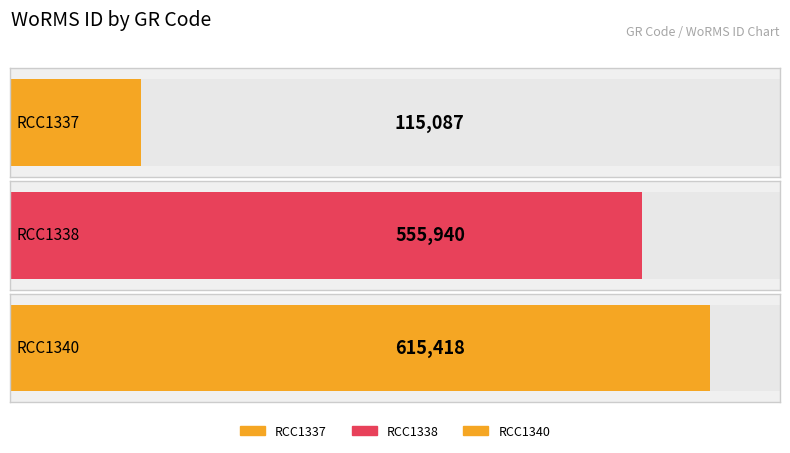

Reading right to left, list all the values displayed in this chart.

615418	555940	115087